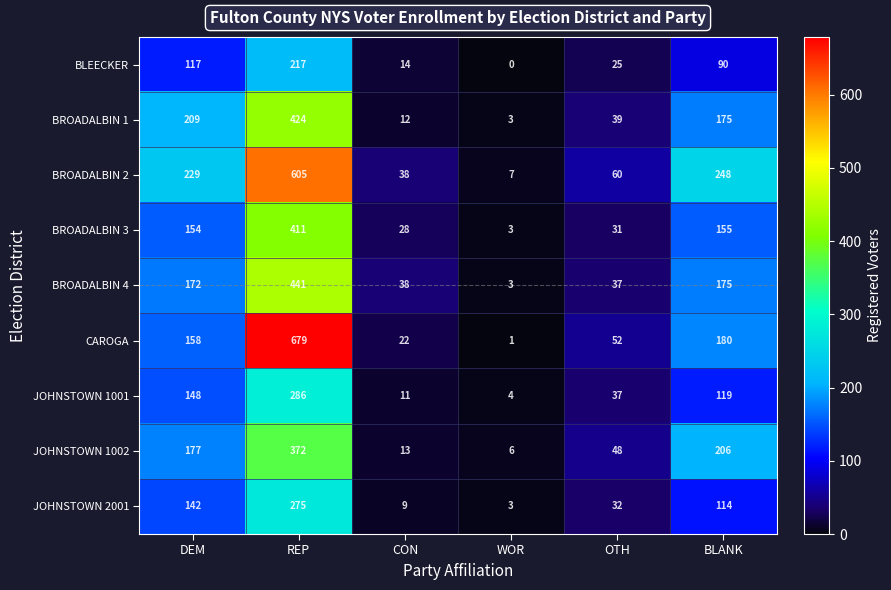

How many data points does each series have?

6